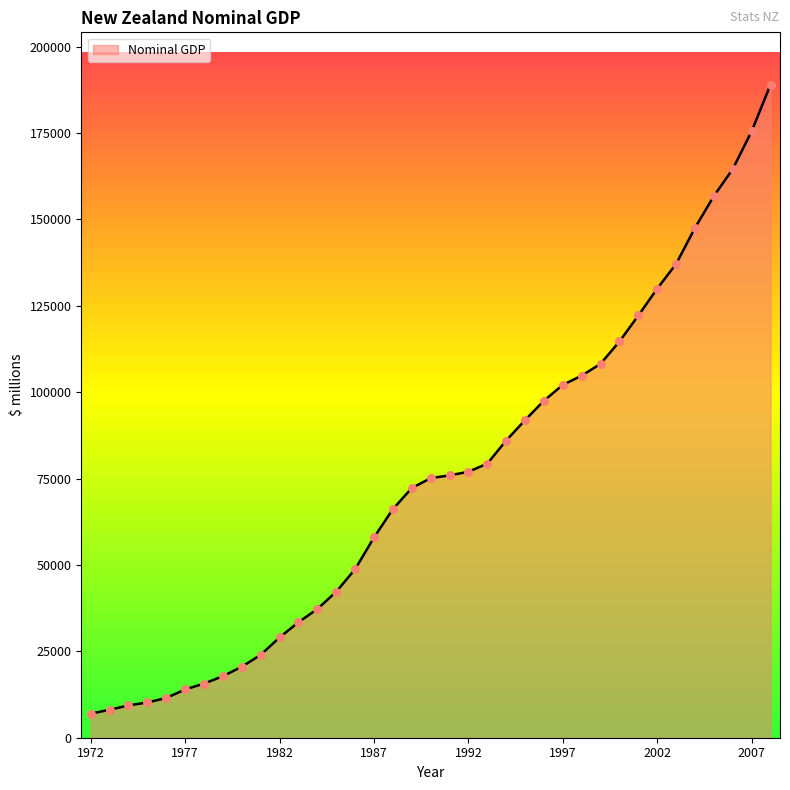

What is the difference between the maximum and minimum values?

182051